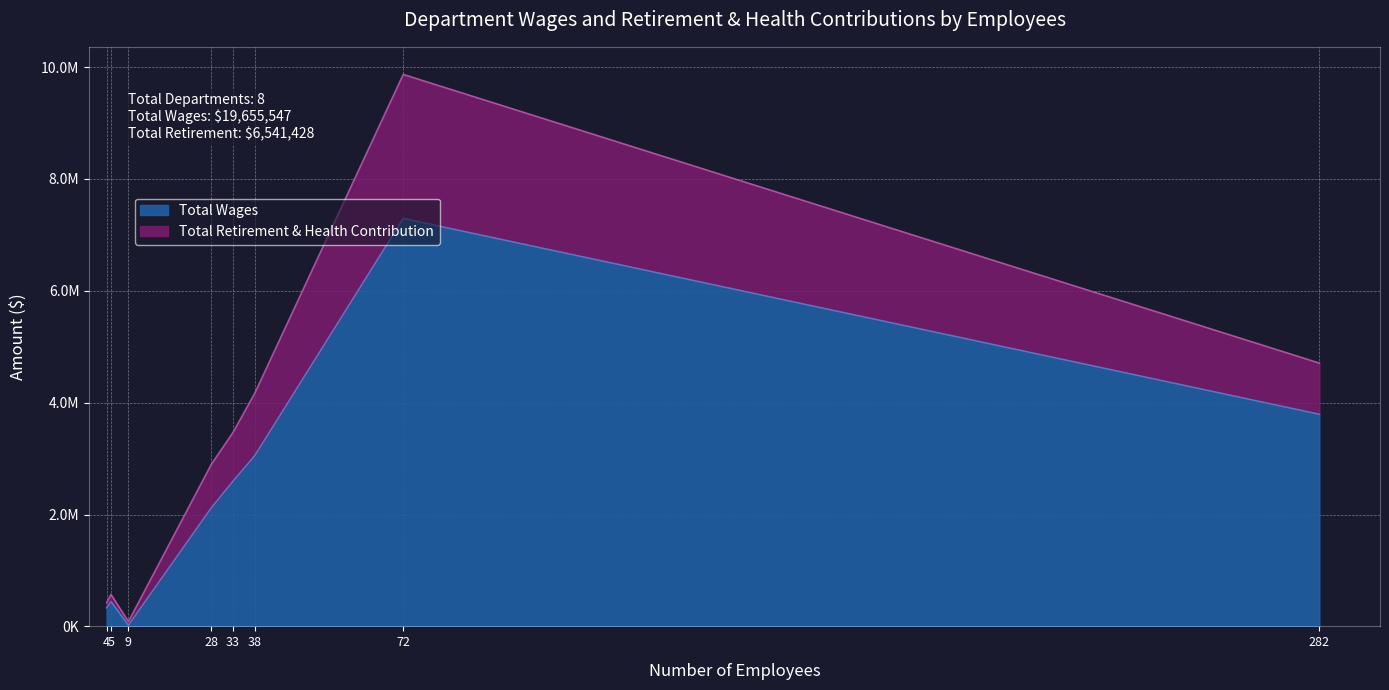

Is the value of Total Retirement & Health Contribution at City Council greater than the value of Total Wages at City Attorney?

No